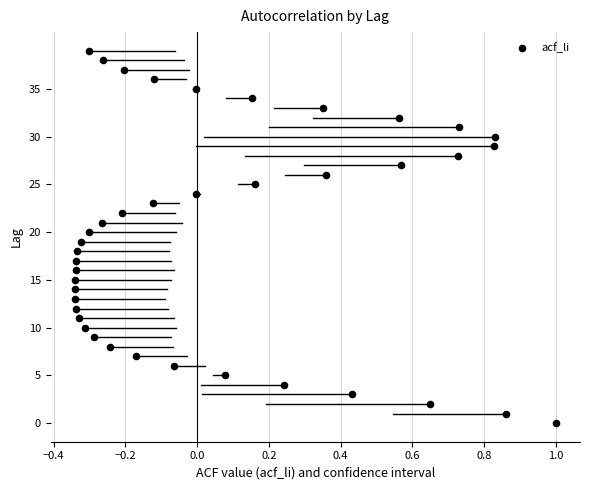

What is the range of Y values (max minus min)?

39